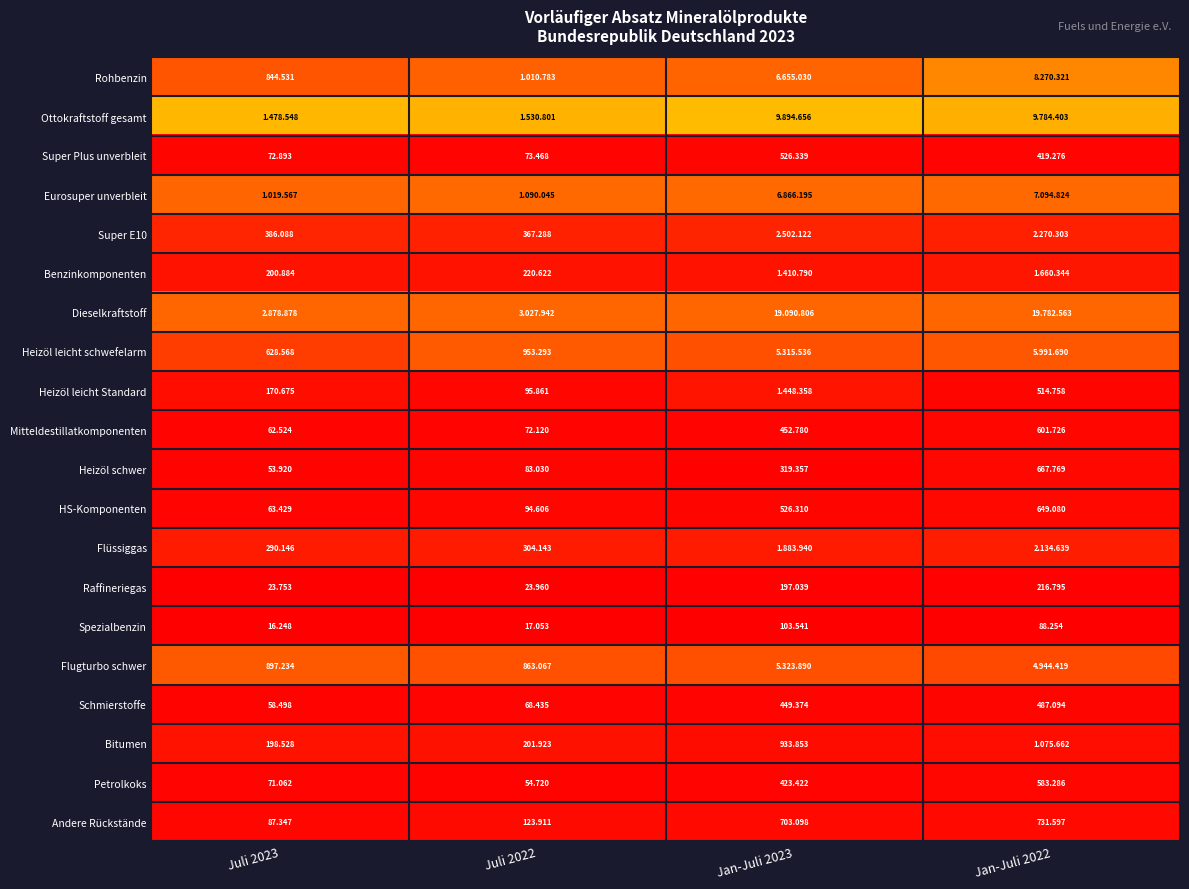

The value of Super Plus unverbleit at Jan-Juli 2023 is 0.0. True or false?

False